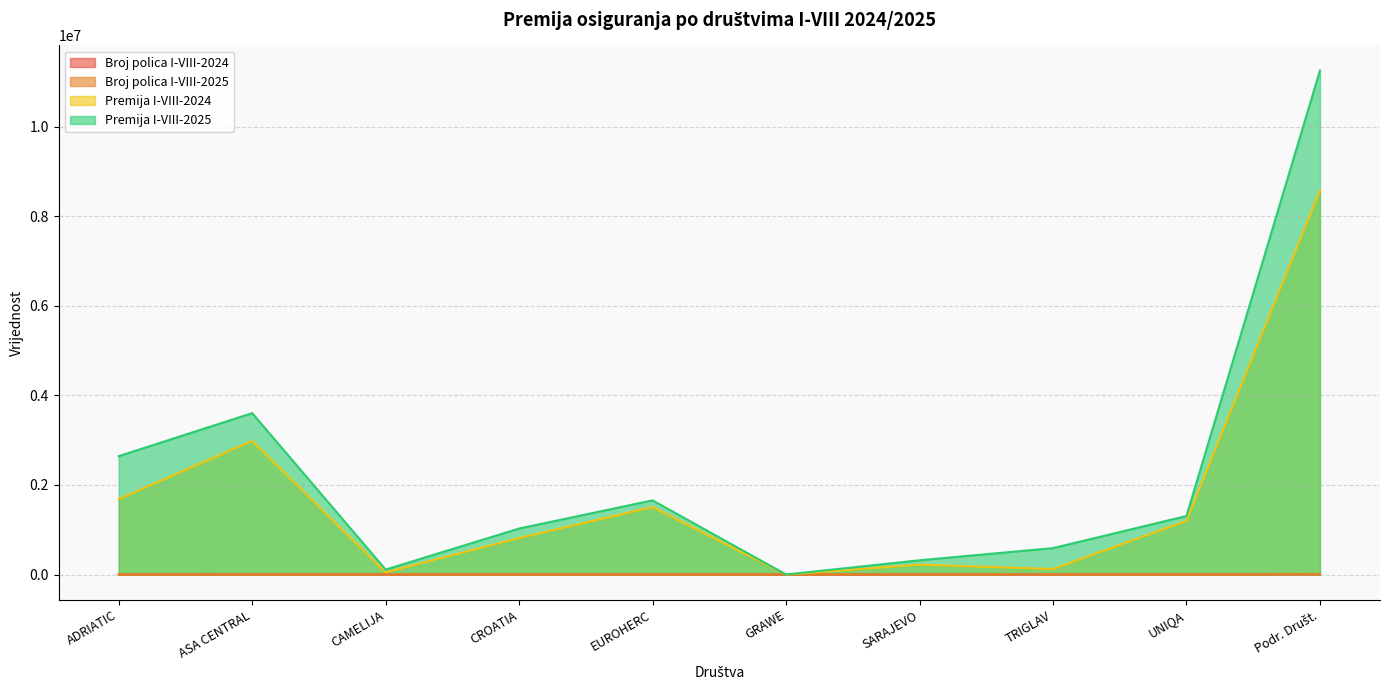

How many interior local valleys does the Broj polica I-VIII-2024 series have?

3